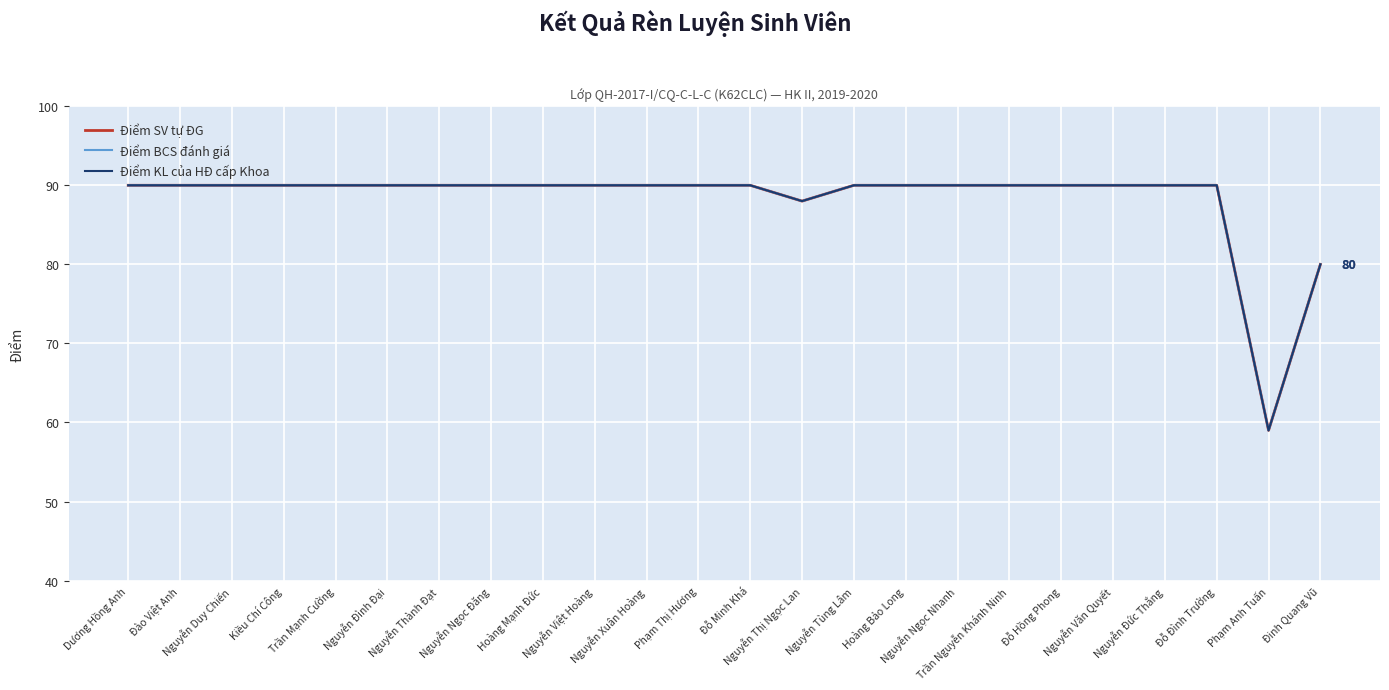

At which label does Điểm KL của HĐ cấp Khoa reach its peak?

Dương Hồng Anh